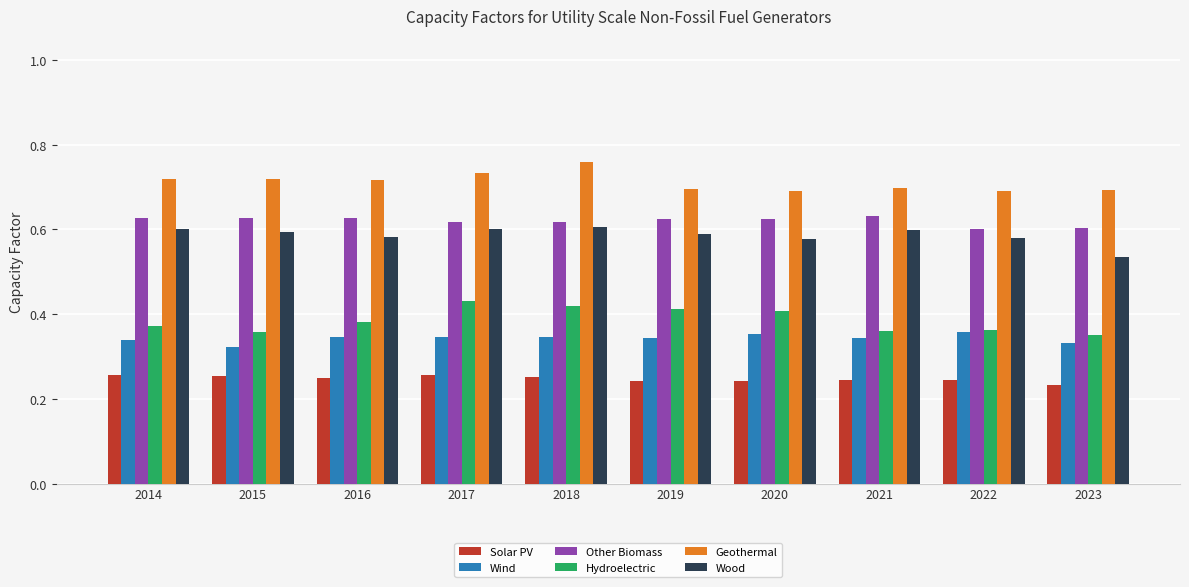

The Wood series shows 0.6 at 2019. True or false?

True